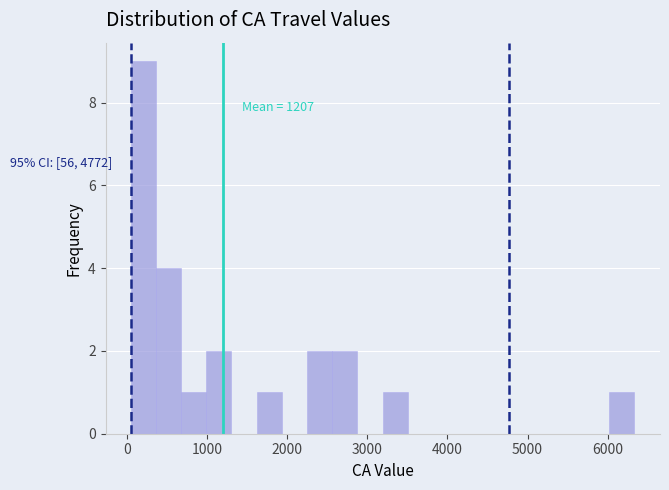

Read against the x-axis, roughly where is the centre of the tallest bar?

200